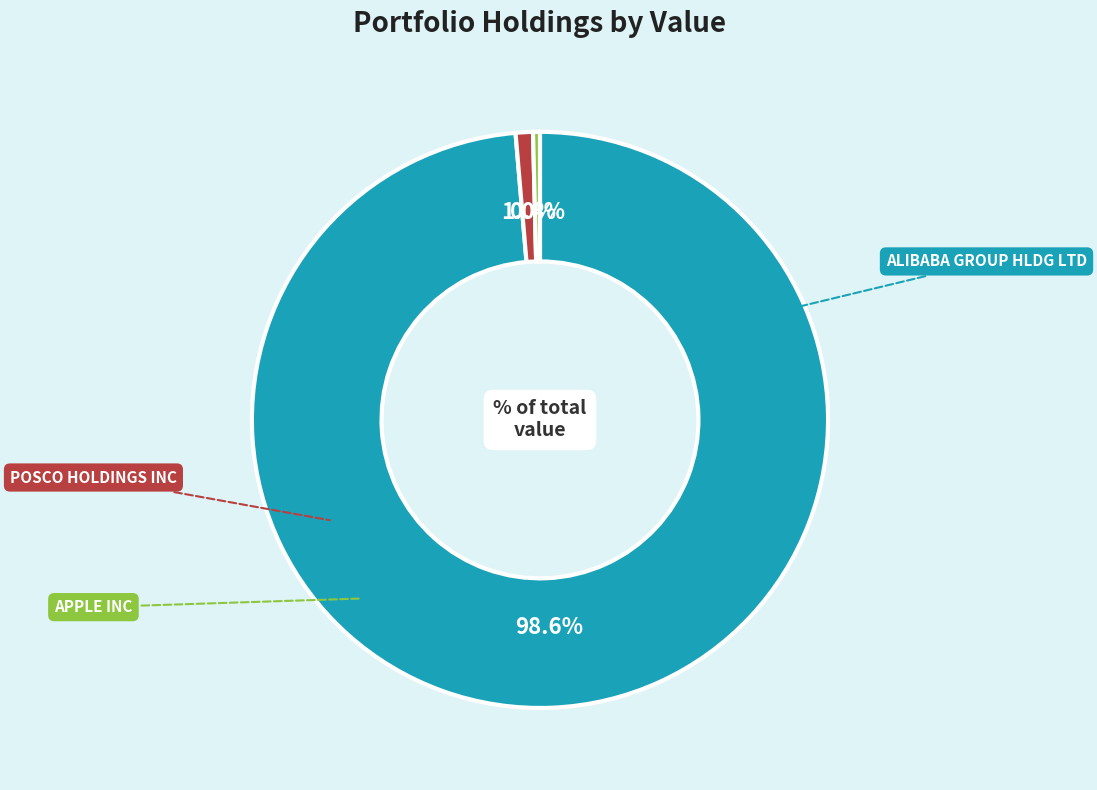

Rank the categories by value from lowest to highest.

APPLE INC, POSCO HOLDINGS INC, ALIBABA GROUP HLDG LTD